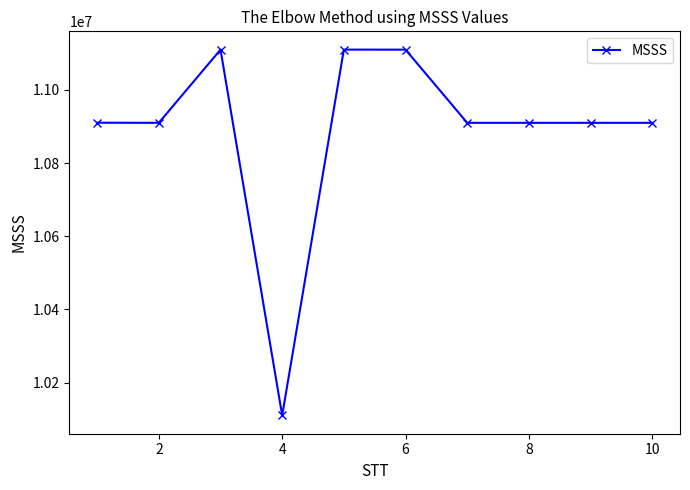

What is the average value?

10890105